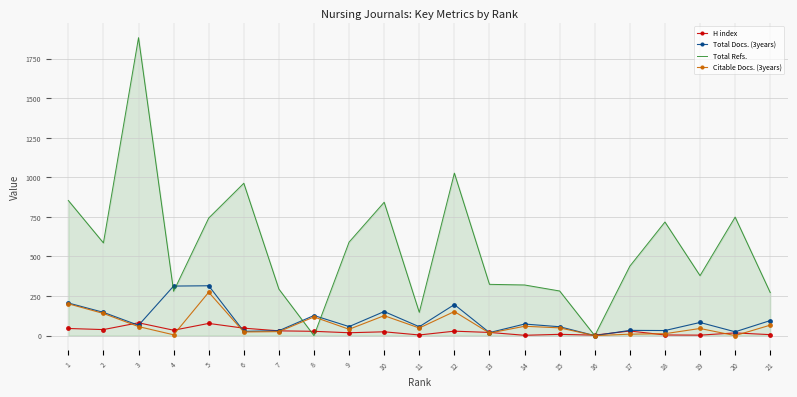

Which series has the widest spread of values?

Total Refs.